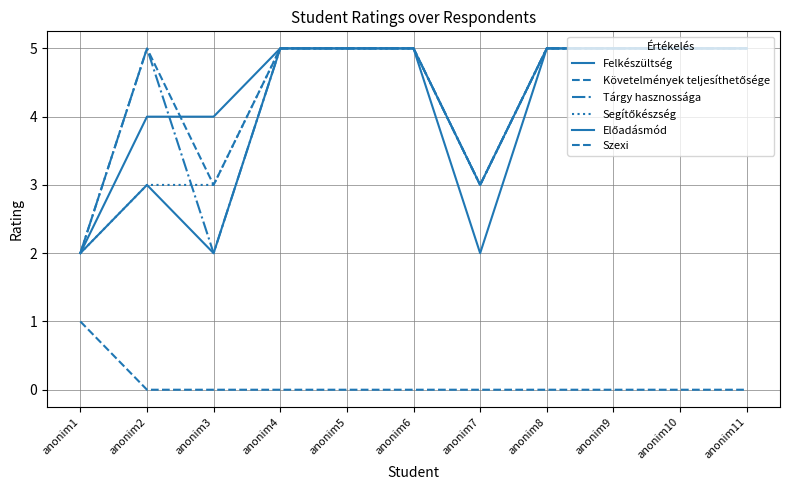

What is the difference between the Előadásmód values at anonim5 and anonim1?

3